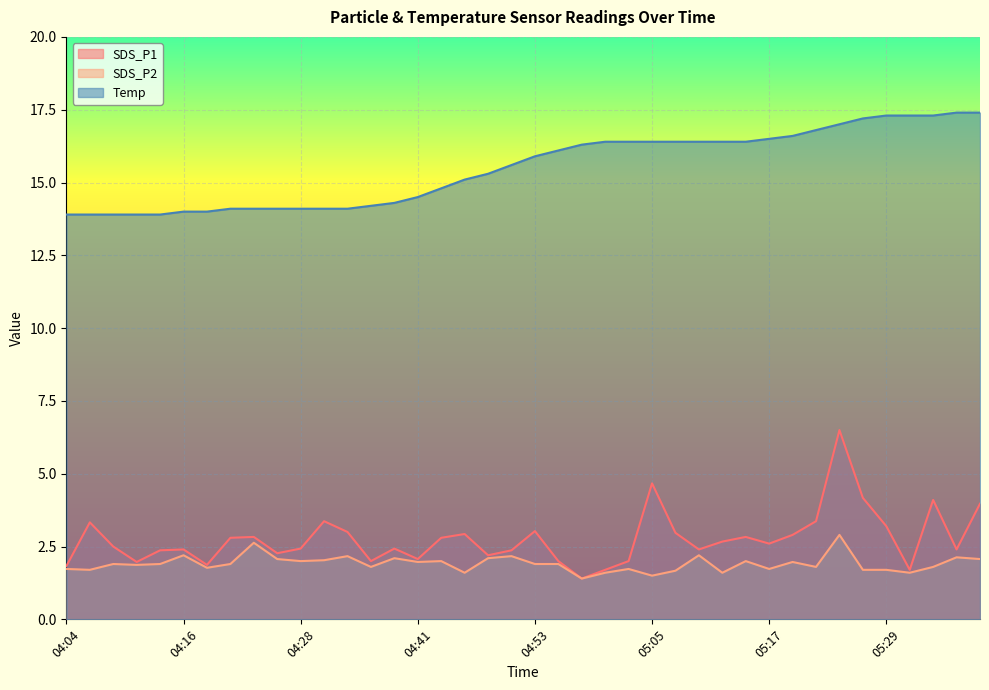

True or false: Temp and SDS_P1 cross at least once.

False